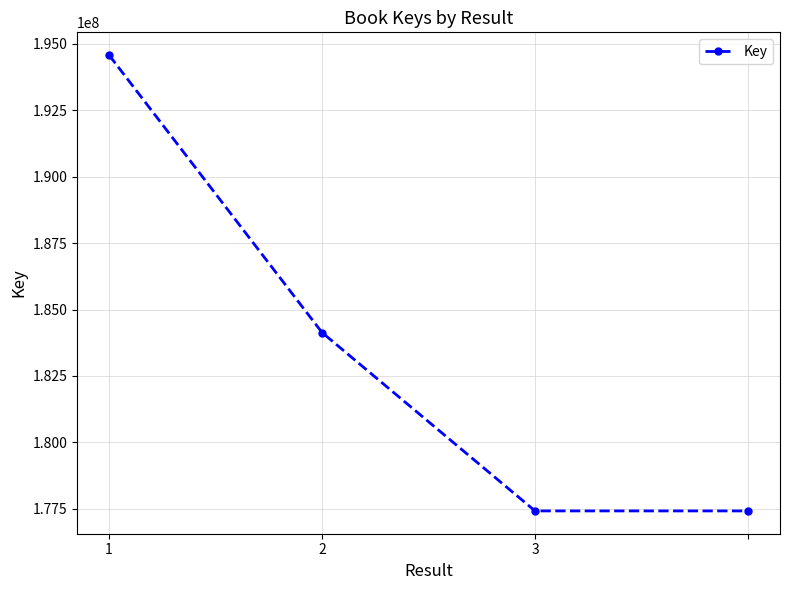

What is the value of the 3rd point from the left?

177418651